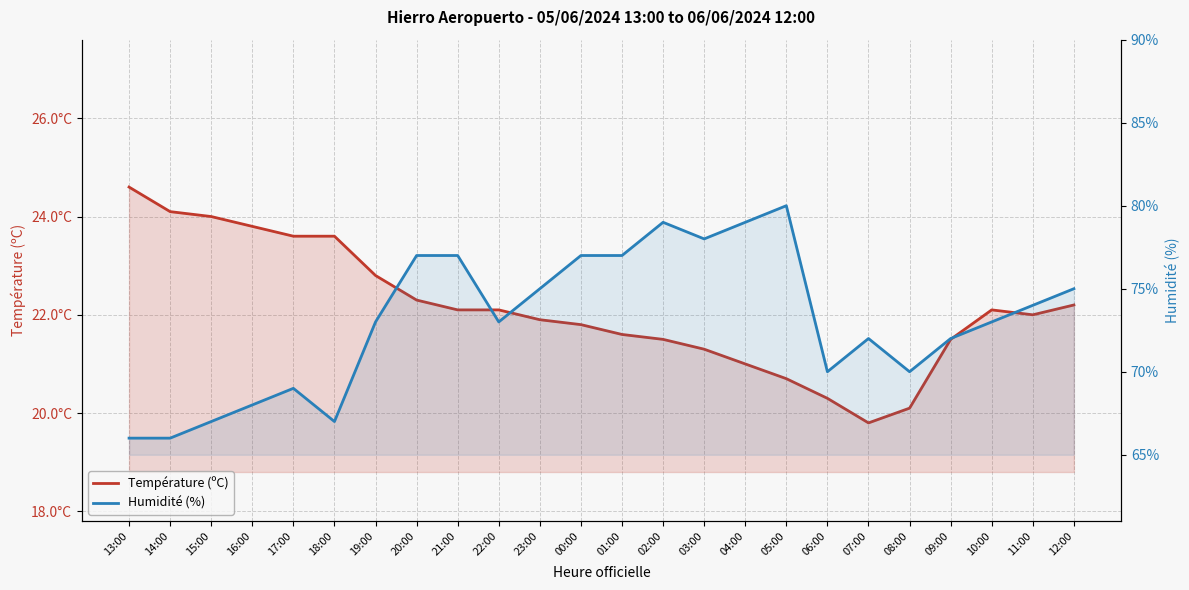

Which series has the largest total across all categories?

Humidité (%)